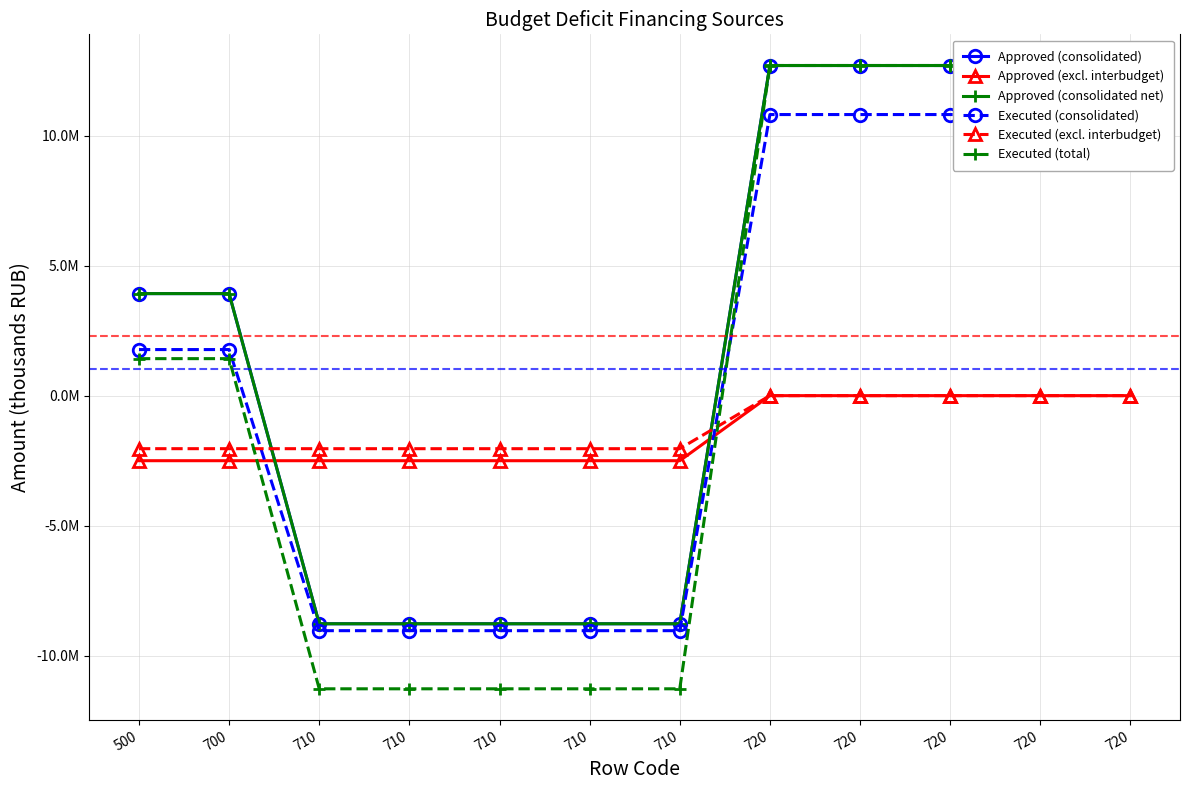

What is the value of the Approved (consolidated net) point at the 11th from the left?

12693946.4